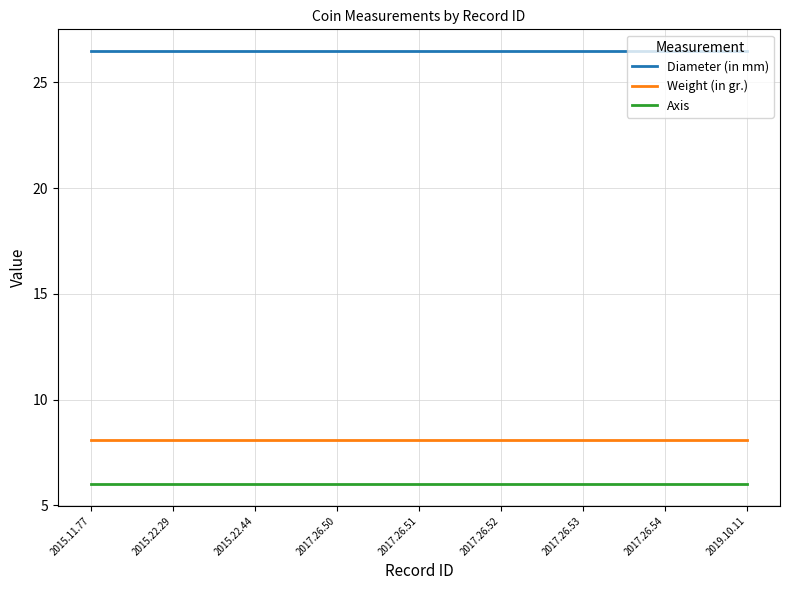

Rank the series by their maximum value, from lowest to highest.

Axis, Weight (in gr.), Diameter (in mm)